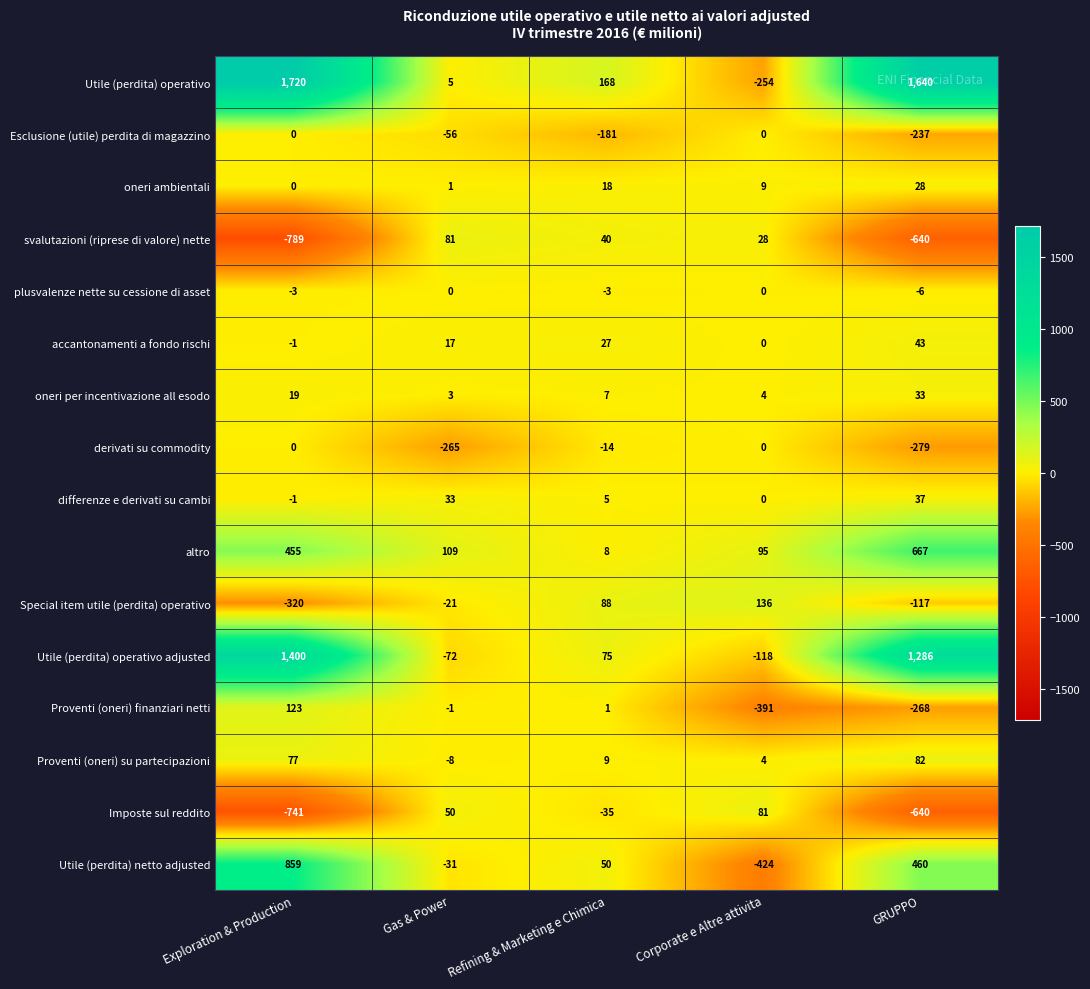

What is the difference between the second highest and second lowest values in the Utile (perdita) netto adjusted series?

491